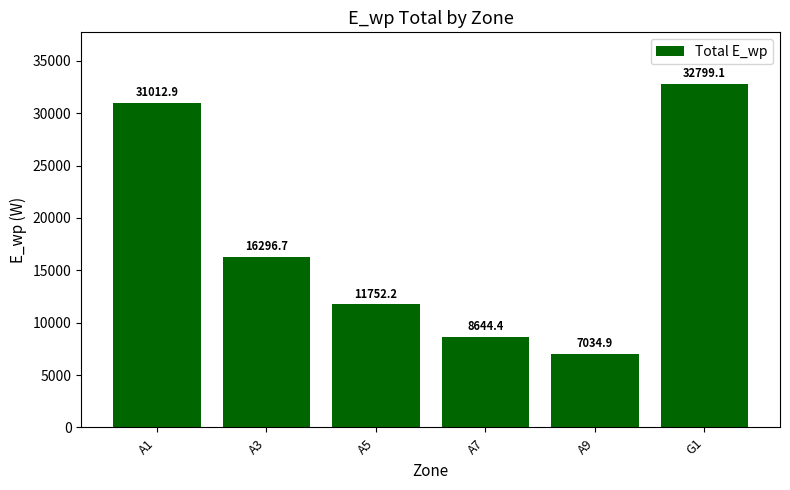

How many bars are there in total?

6